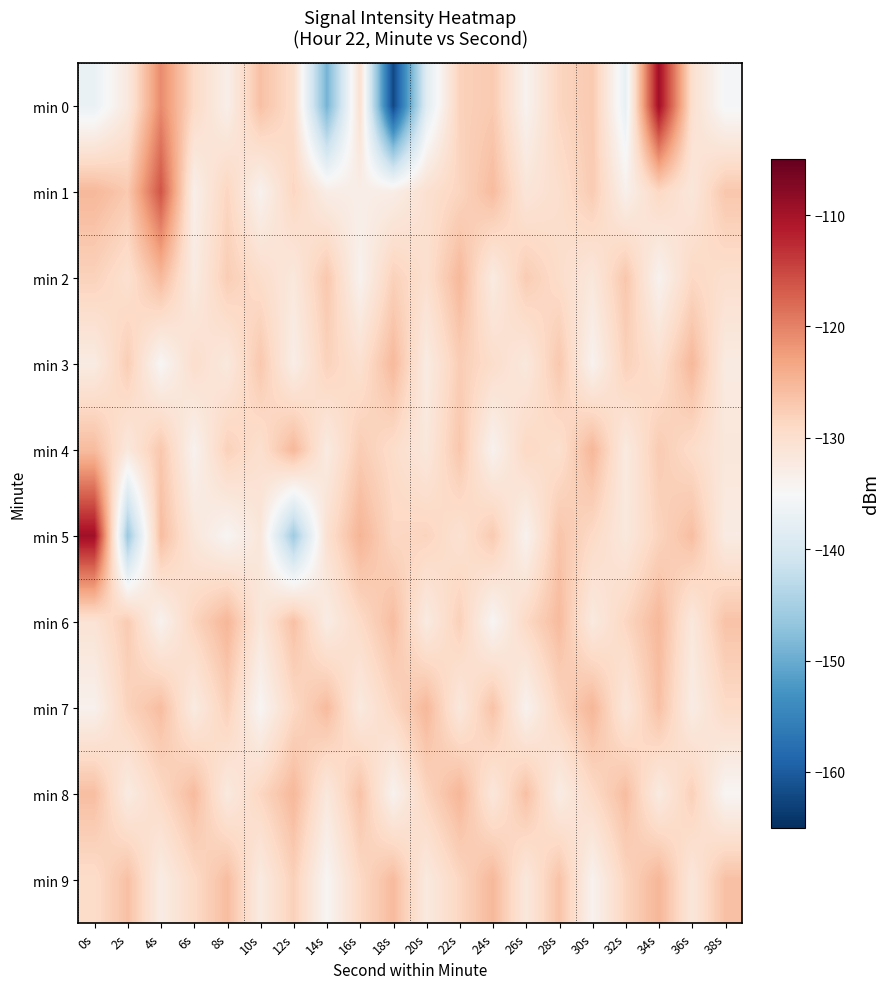

At which category does the chart reach its minimum across all series?

18s